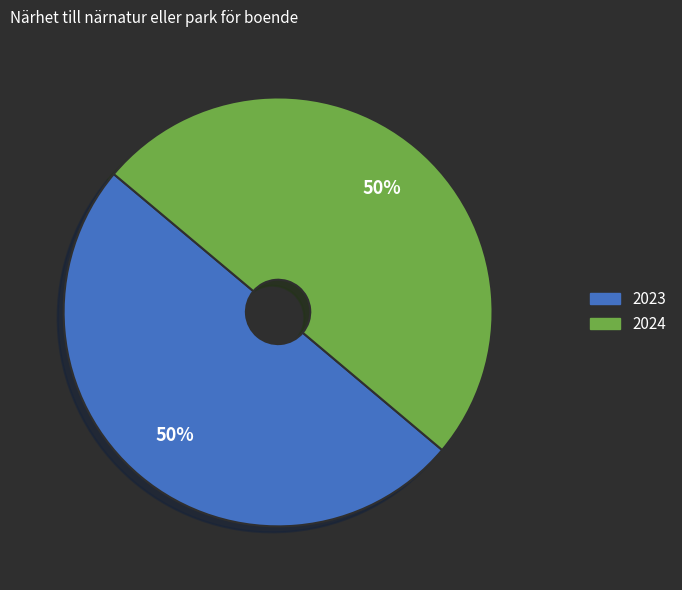

Do 2024 and 2023 together represent more than half of the pie?

Yes